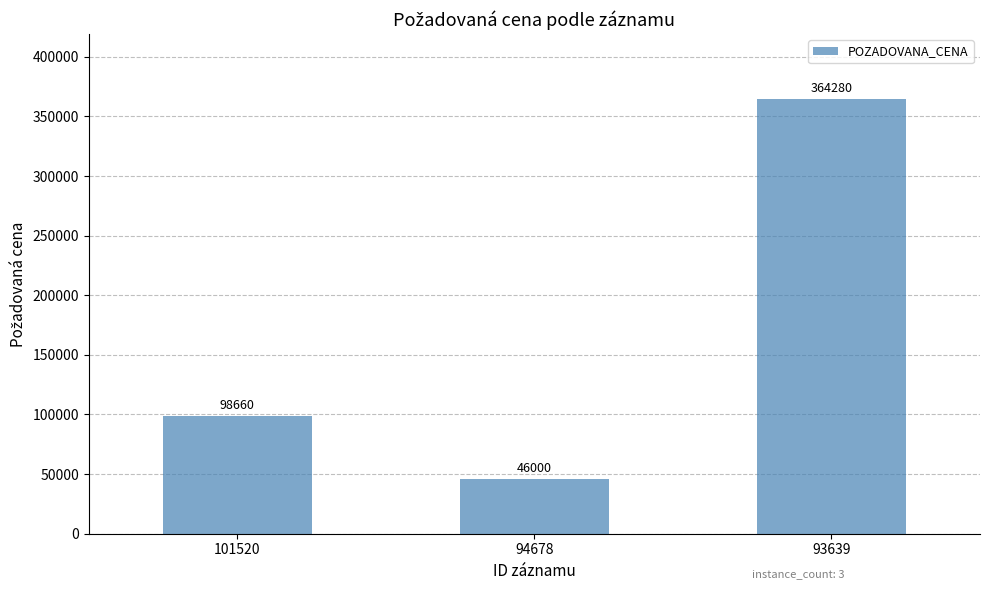

Are the bars grouped side by side (vs. stacked)?

No